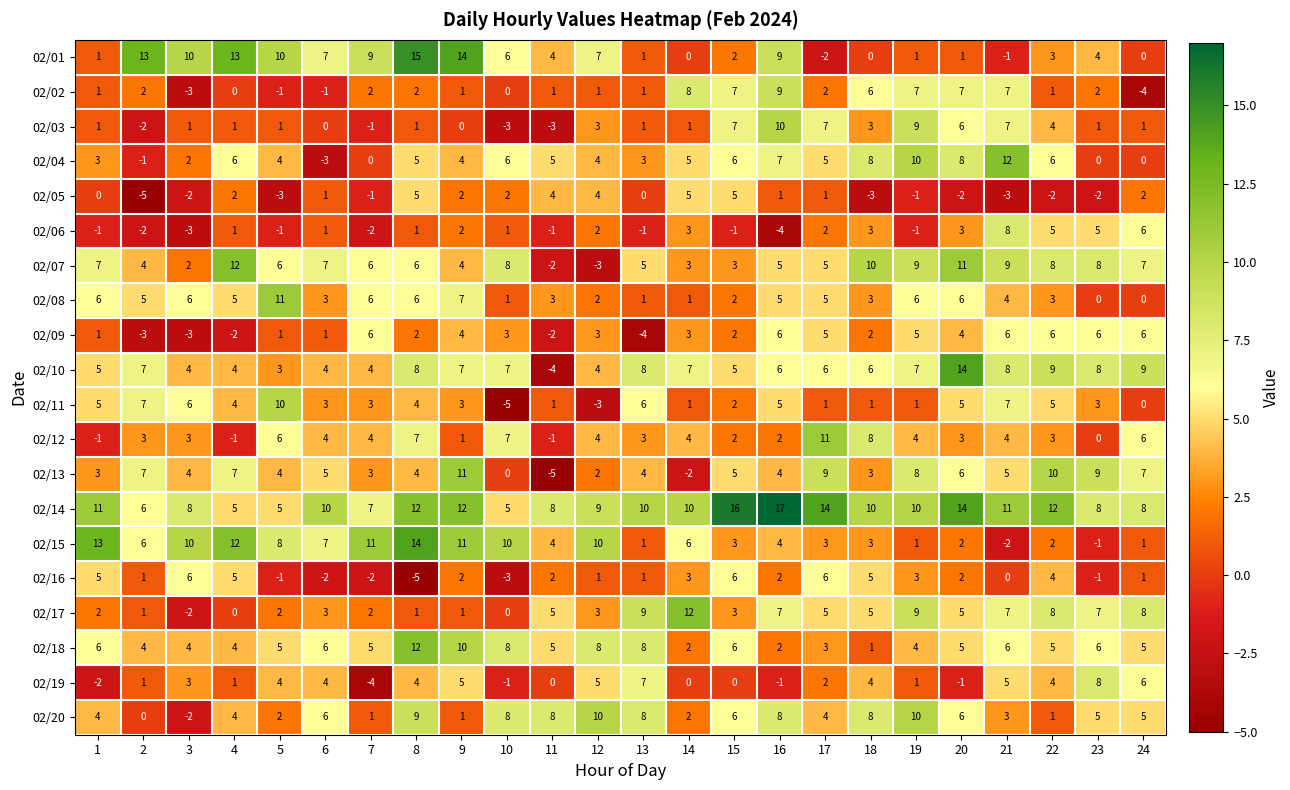

True or false: 02/03 has a value of 1 at 1.

True